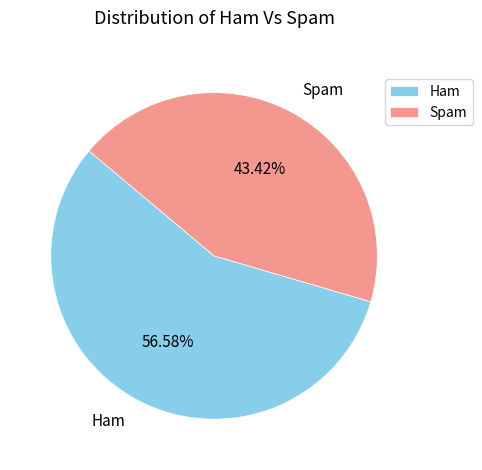

Which category has the biggest portion of the pie?

Ham